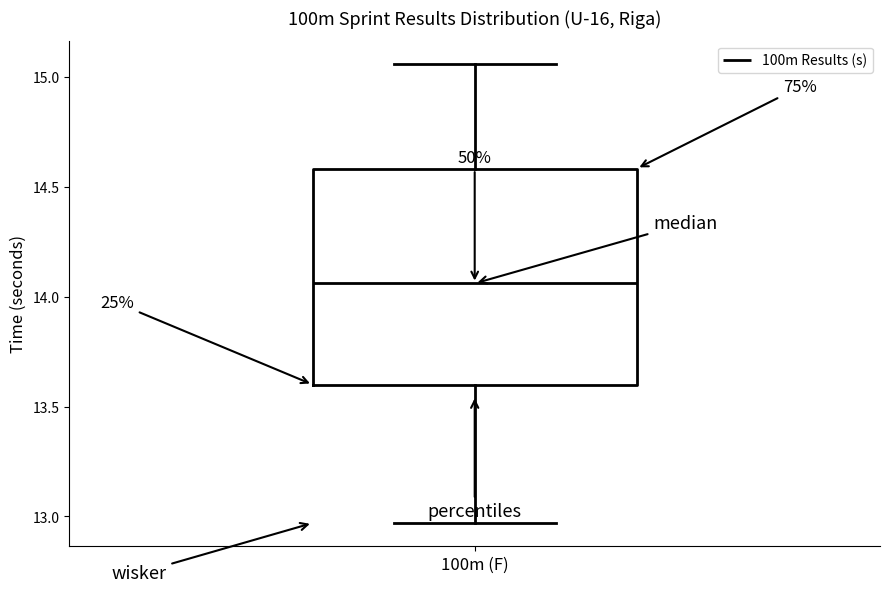

Read this box plot against the y-axis: the position of the median line, the range covered by the box, and the ends of both whiskers. The values are not printed on the chart, so give them approximately, as read against the axis.

median 14.05, box 13.60 to 14.60, whiskers 12.95 to 15.05